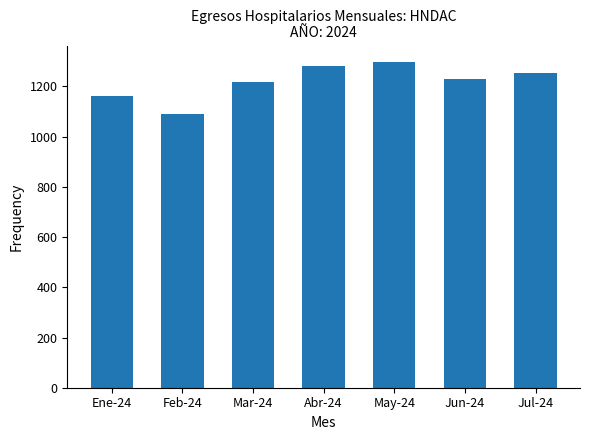

Is it true that the value at May-24 is 687?

False